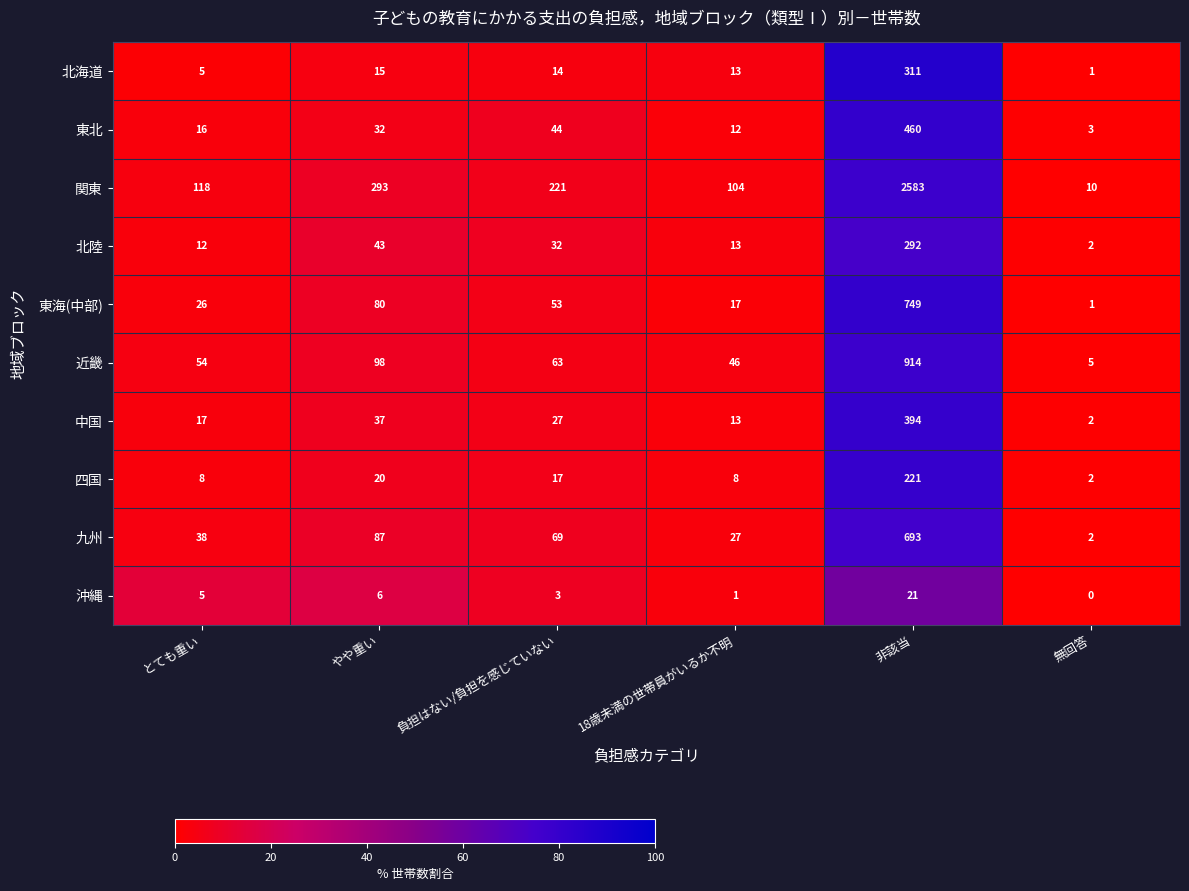

What is the difference between the 沖縄 values at やや重い and 無回答?

6